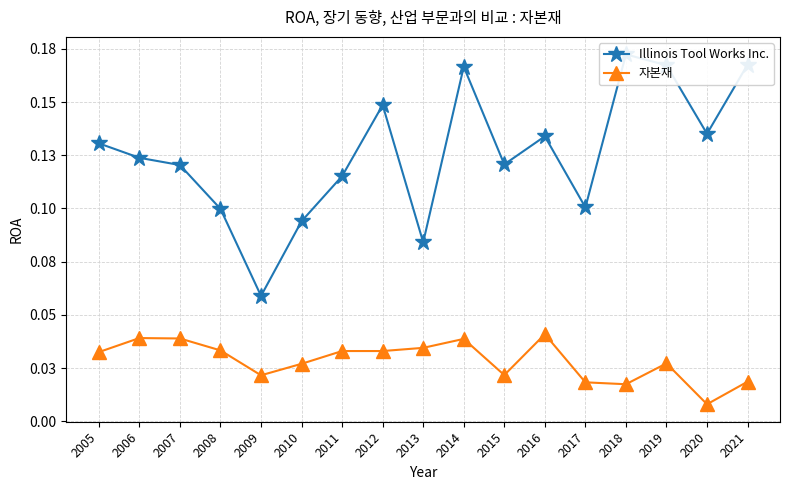

True or false: 자본재 and Illinois Tool Works Inc. cross at least once.

False